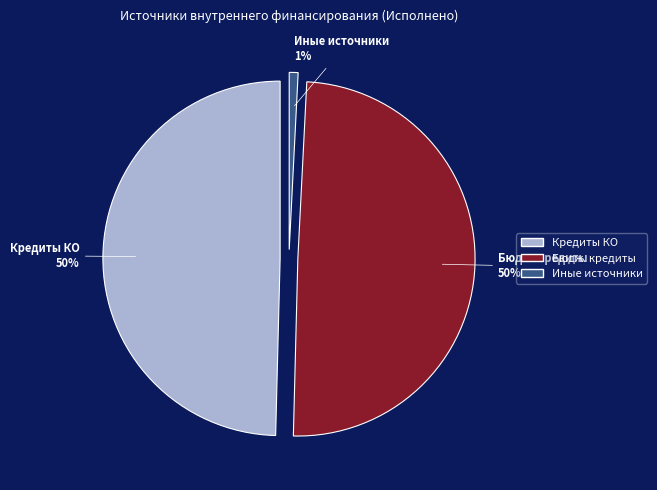

How much of the chart is everything except Иные источники?

99.2%